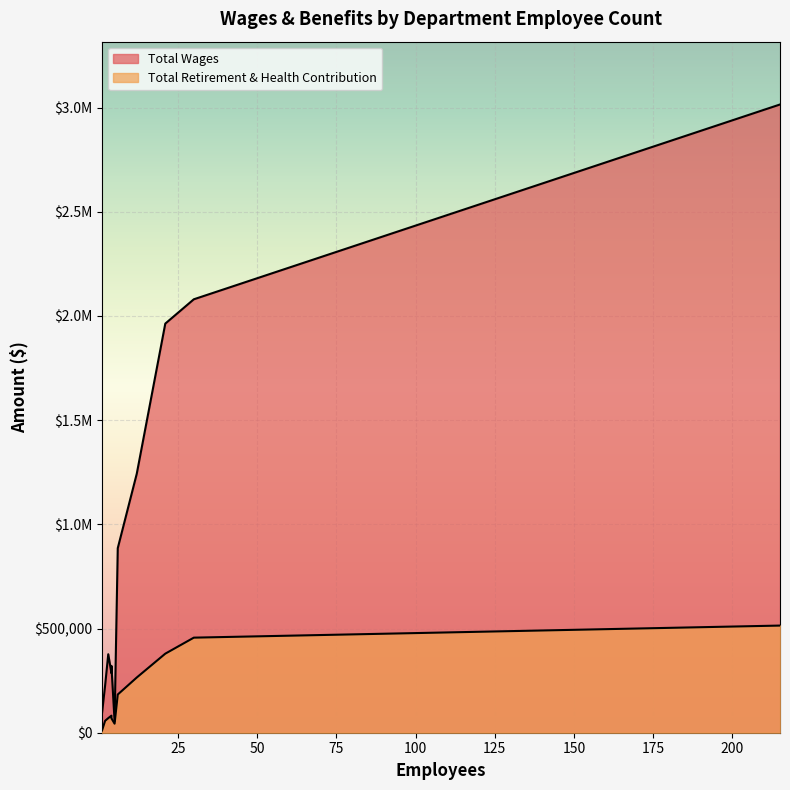

At how many categories does at least one series exceed 2256310?

1